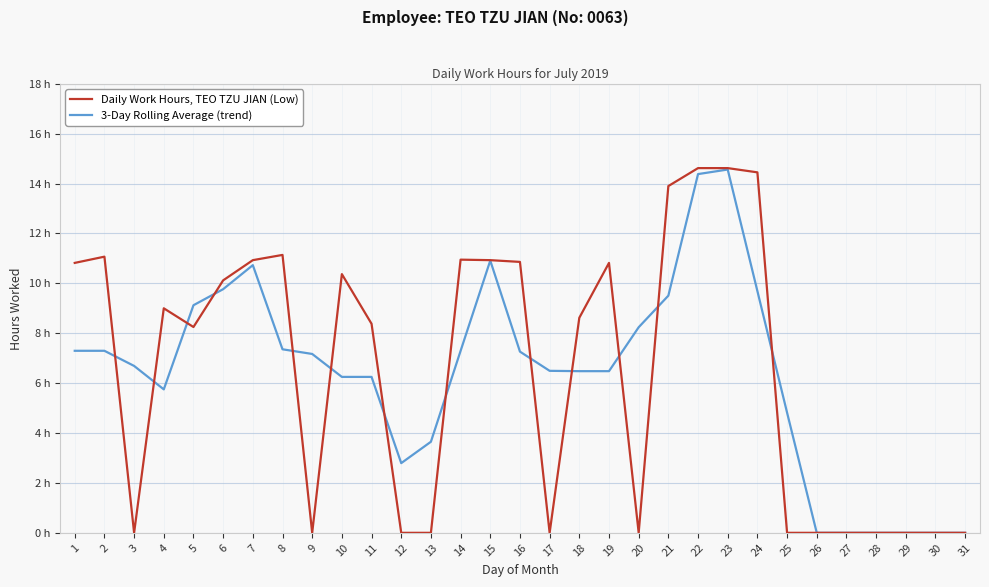

Does the chart have visible grid lines?

Yes